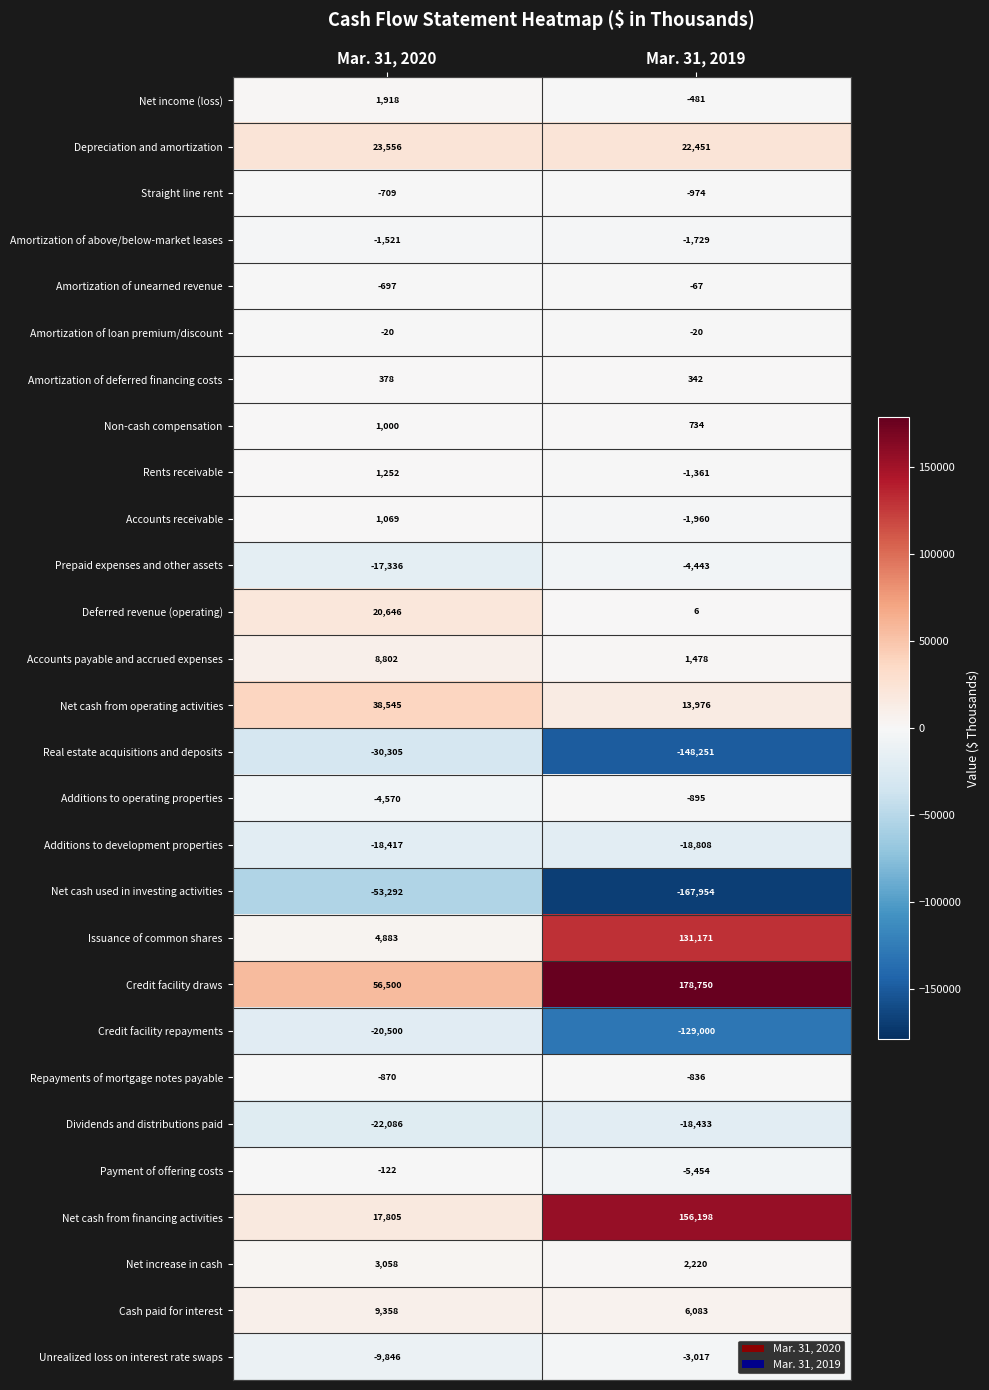

What is the difference between the maximum and minimum values in the Deferred revenue (operating) series?

20640